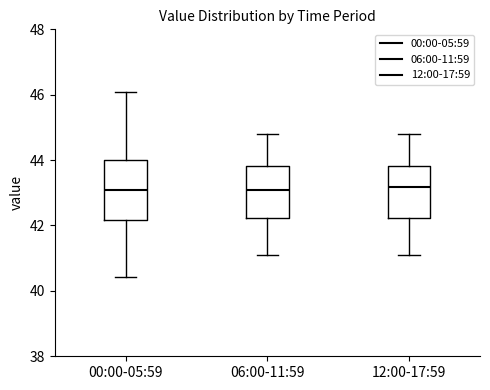

Where does the lower whisker of the box for 12:00-17:59 end on the y-axis? The values are not printed on the chart, so give them approximately, as read against the axis.

41.0